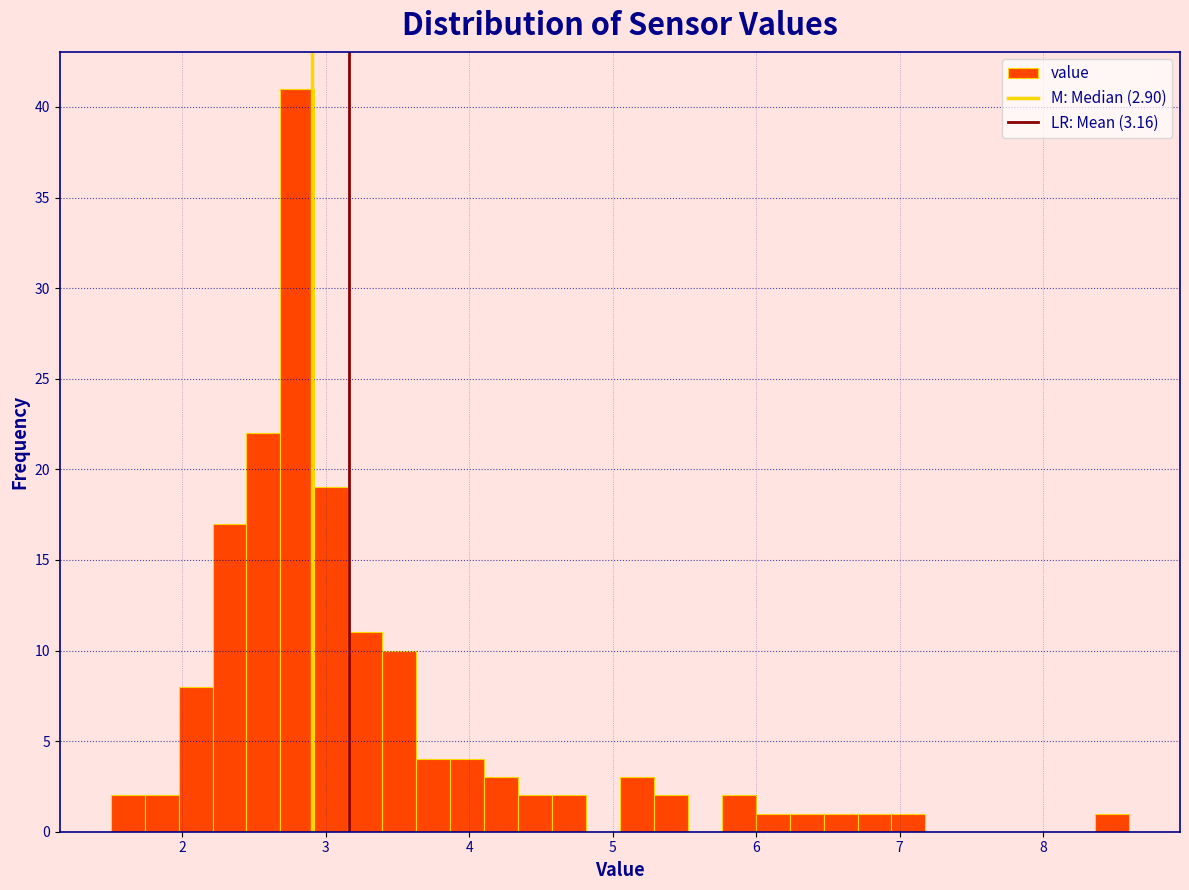

Around what value on the x-axis is the tallest bar? Give the approximate position of its centre, as read against the axis.

2.8